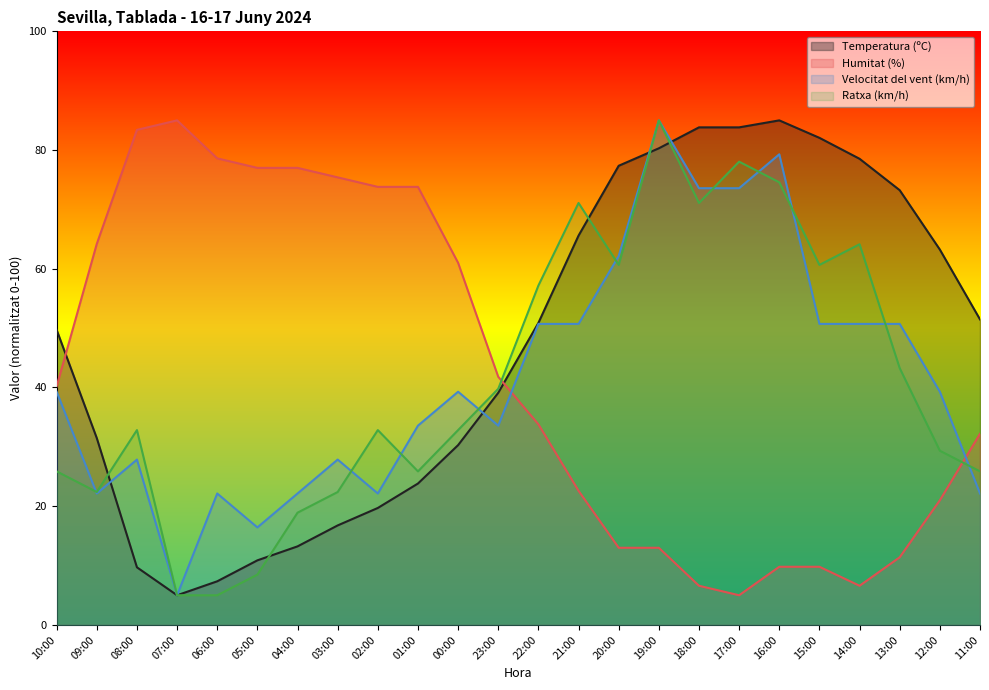

The Temperatura (ºC) series shows 50.9 at 22:00. True or false?

True